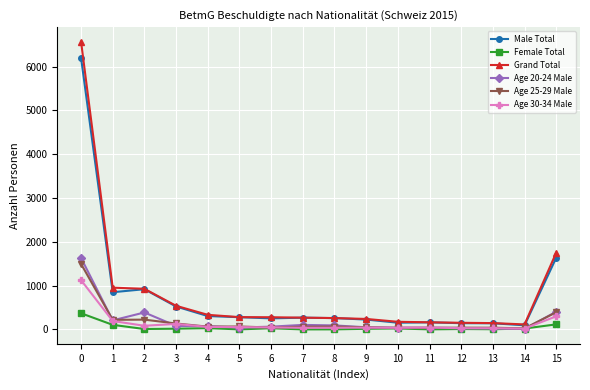

After their last crossing, which series has the higher values: Female Total or Age 20-24 Male?

Age 20-24 Male